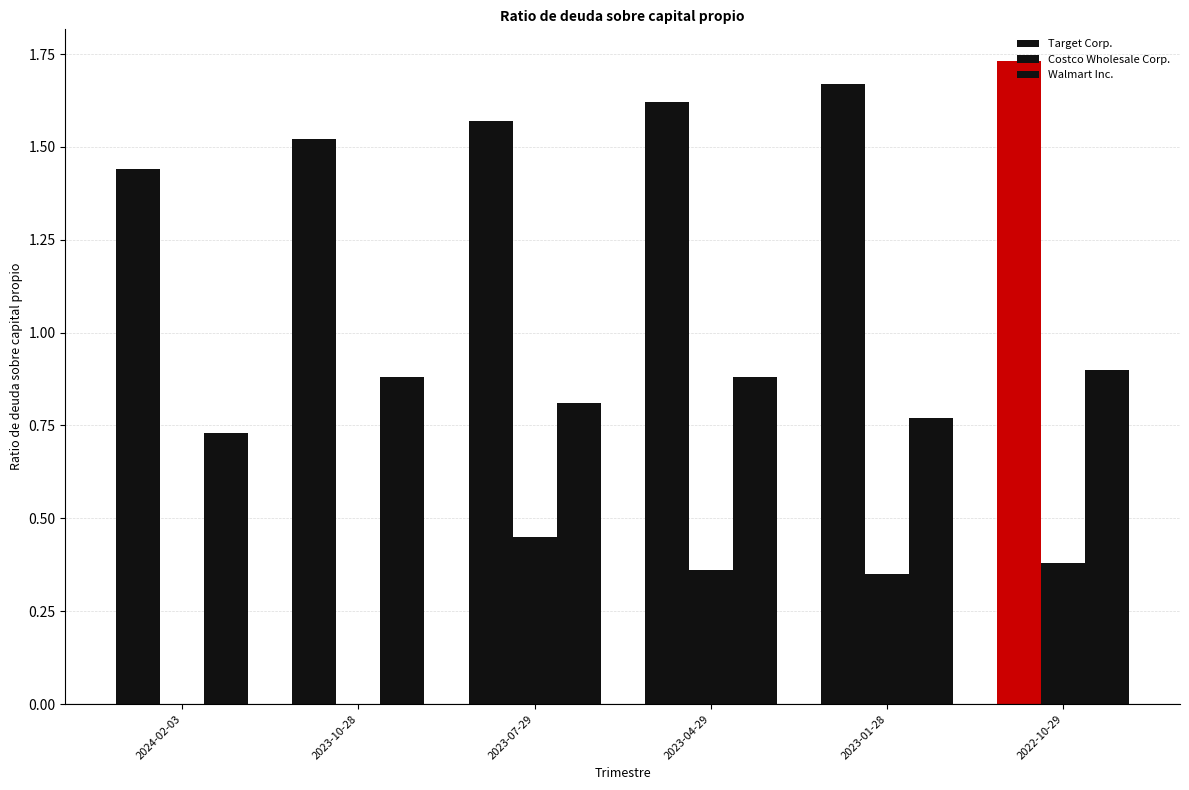

Which series has the largest total across all categories?

Target Corp.